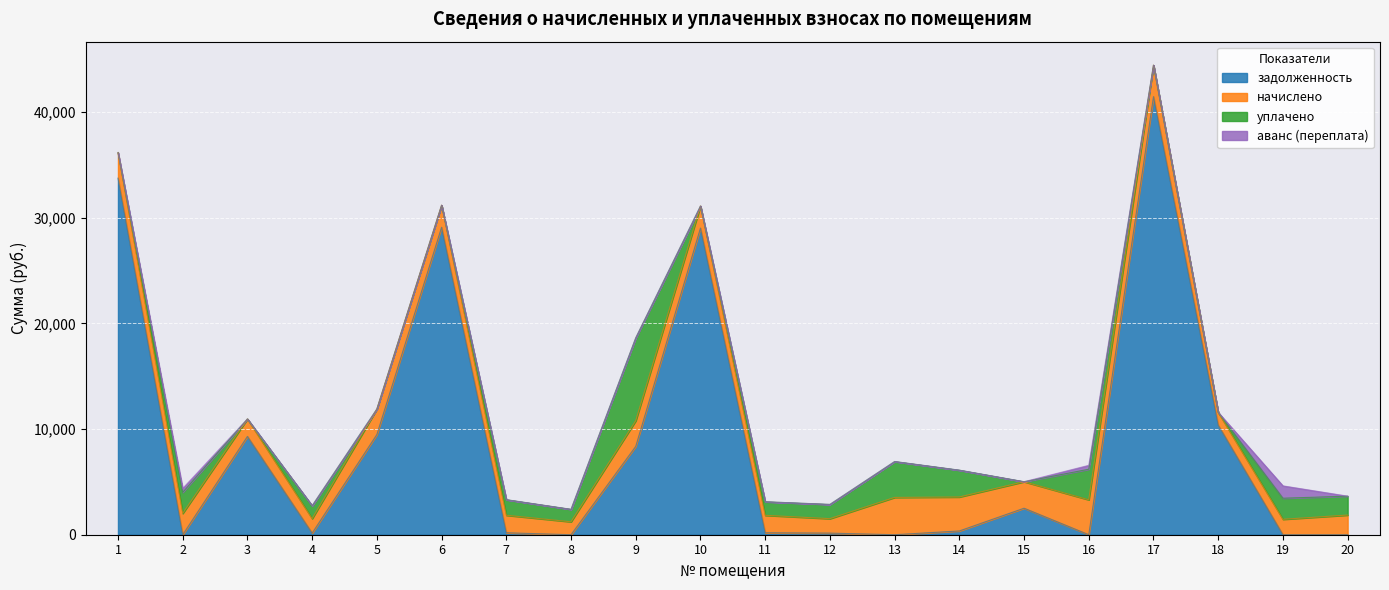

Between which two adjacent categories do начислено and уплачено first intersect?

8 and 9